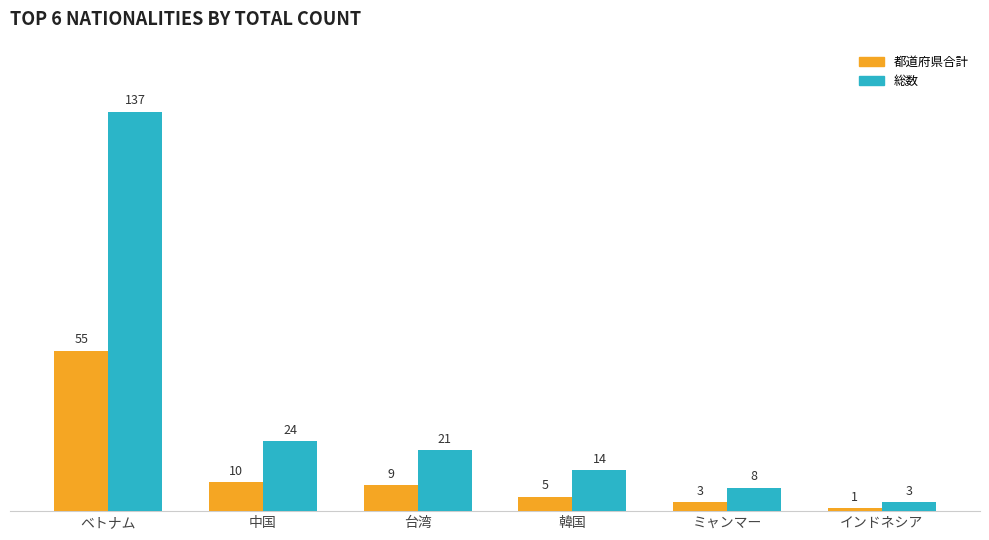

How many bars are there in total?

12